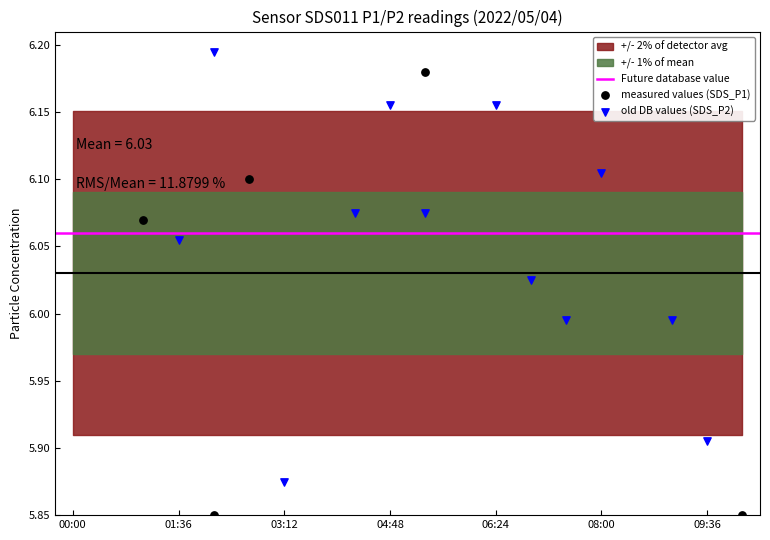

Which series reaches the minimum Y coordinate?

SDS_P1